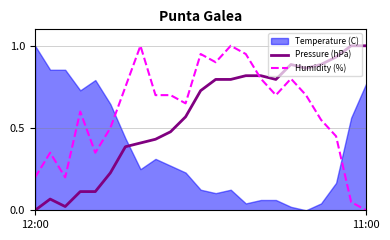

What is the sum of the Humidity (%) values at 7 and 17?

1.8